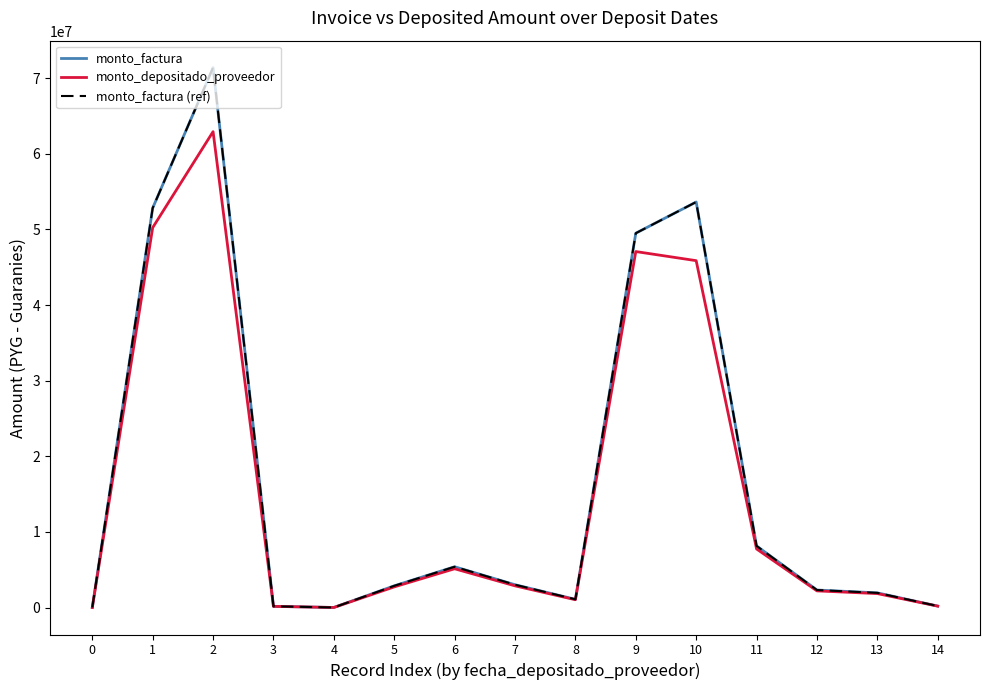

Where is monto_factura (ref) nearest to the value 35702400?

9